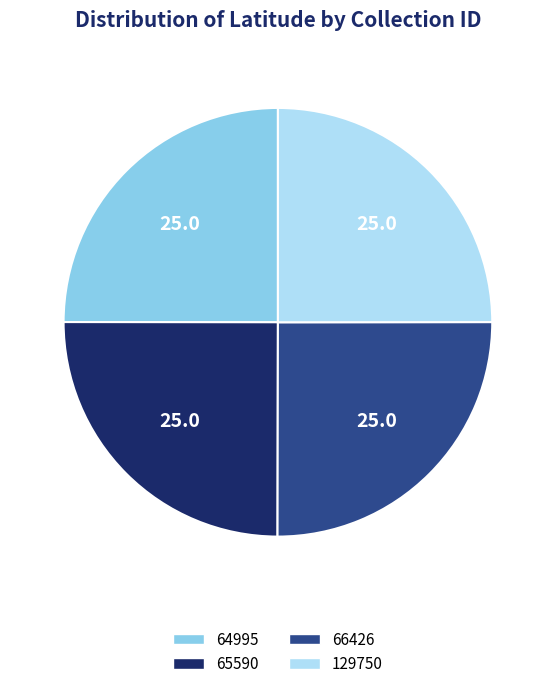

Count the number of slices in the pie.

4